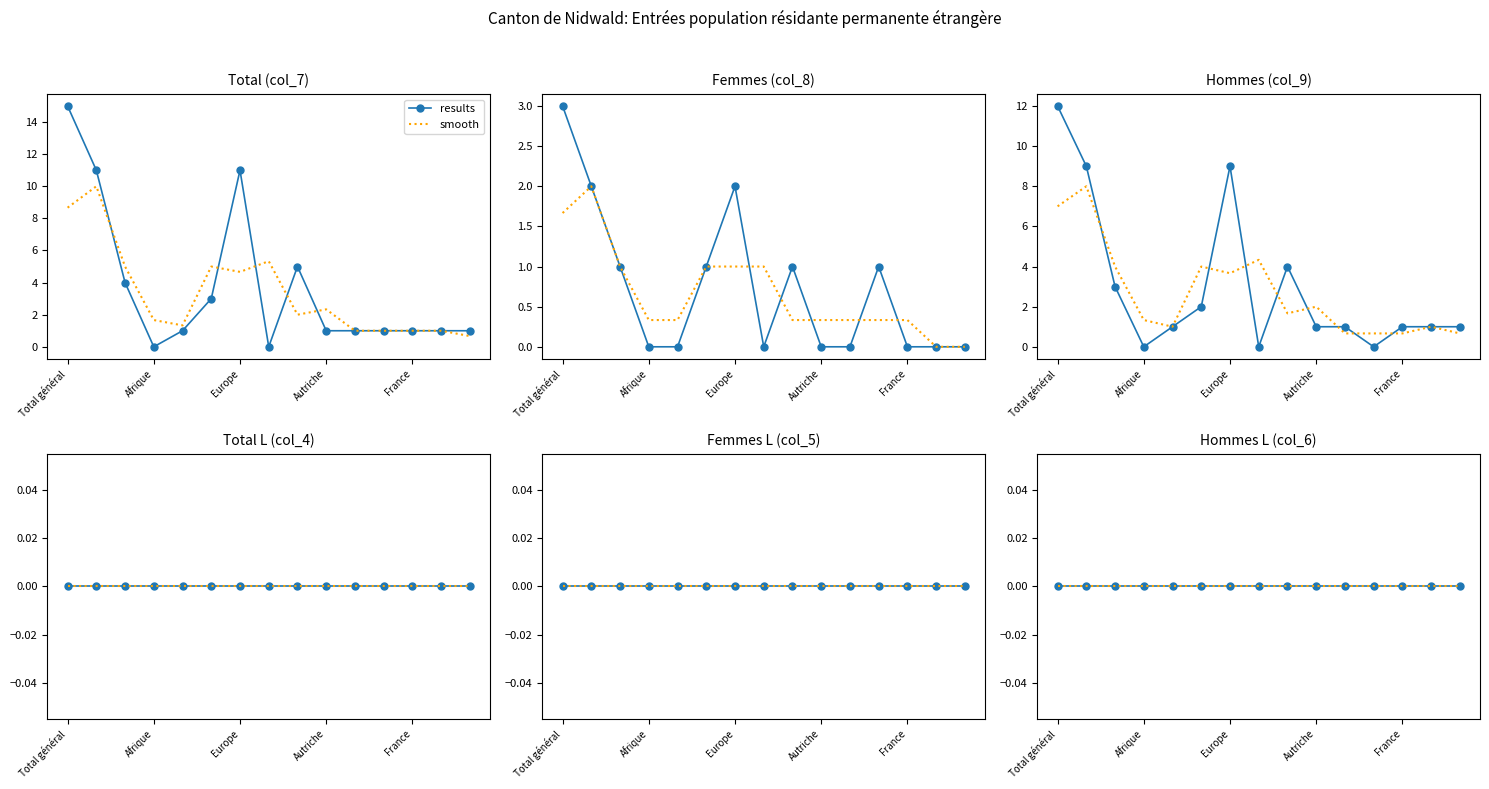

Which category has the lowest value in the Hommes (col_9) series?

Afrique